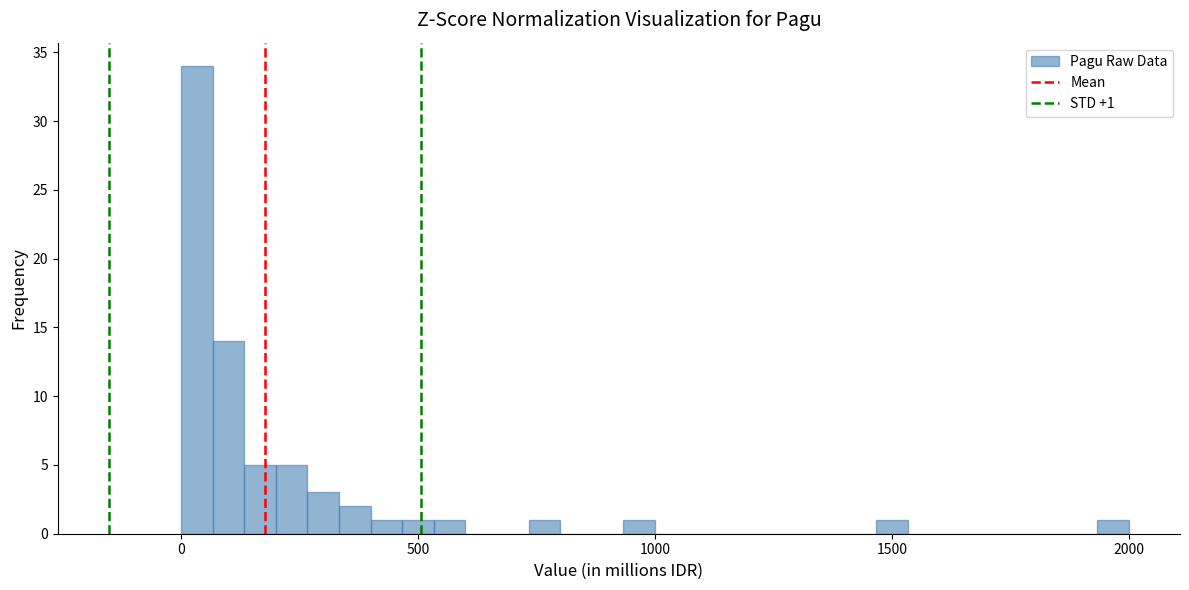

Around what value on the x-axis is the tallest bar? Give the approximate position of its centre, as read against the axis.

50